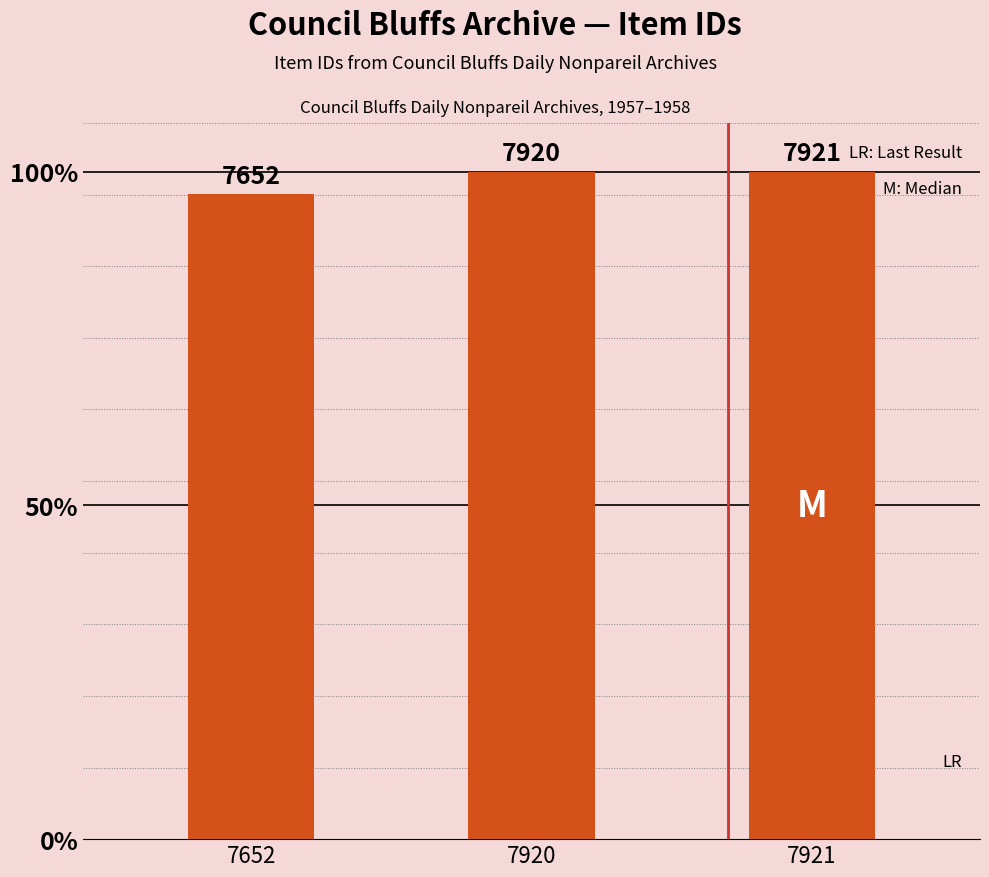

How many bars are there in total?

3